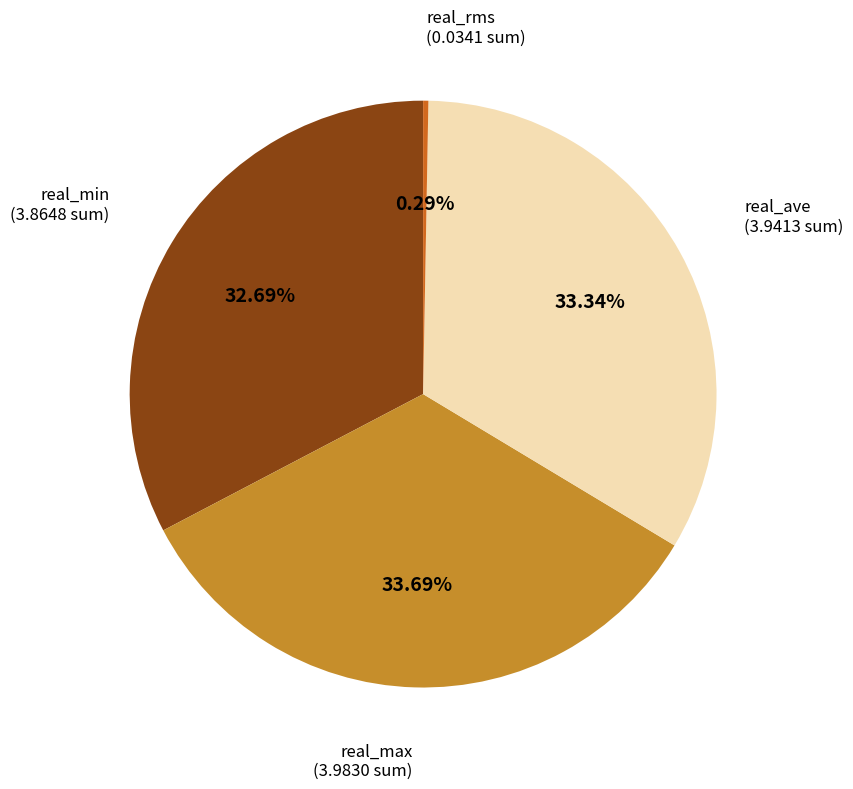

Which has a higher value, real_min or real_max?

real_max